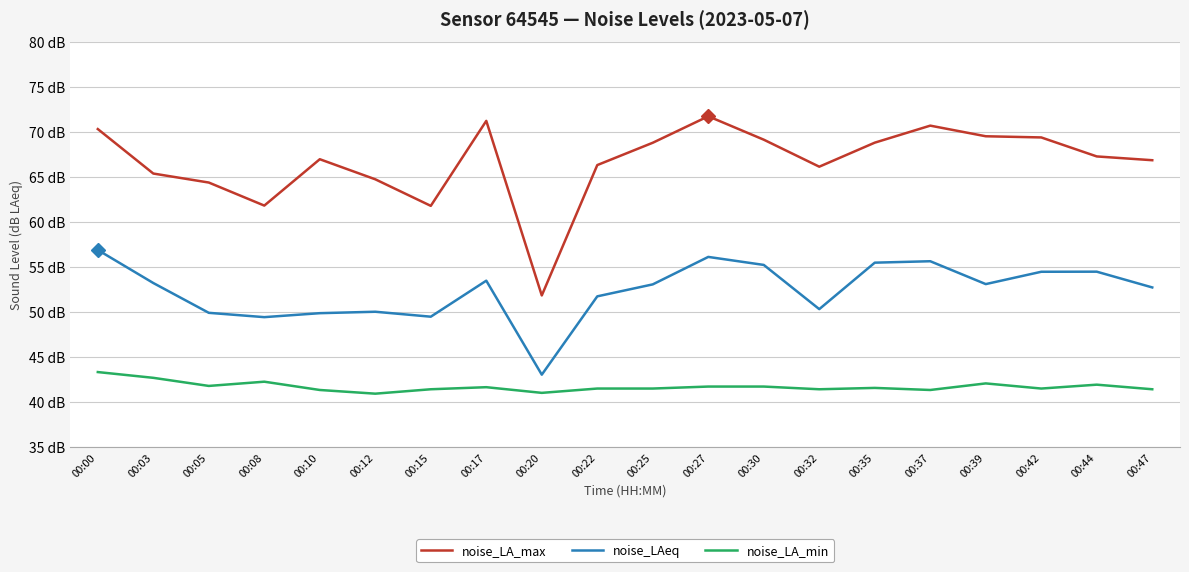

Is this an area chart (filled region under the line)?

No